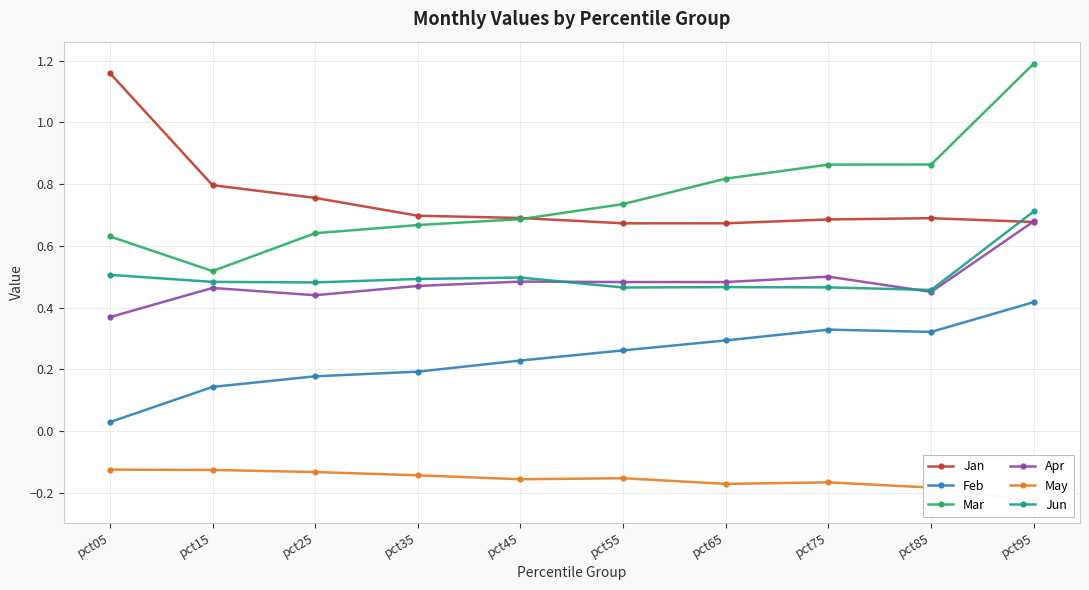

True or false: May and Feb intersect in this chart.

False